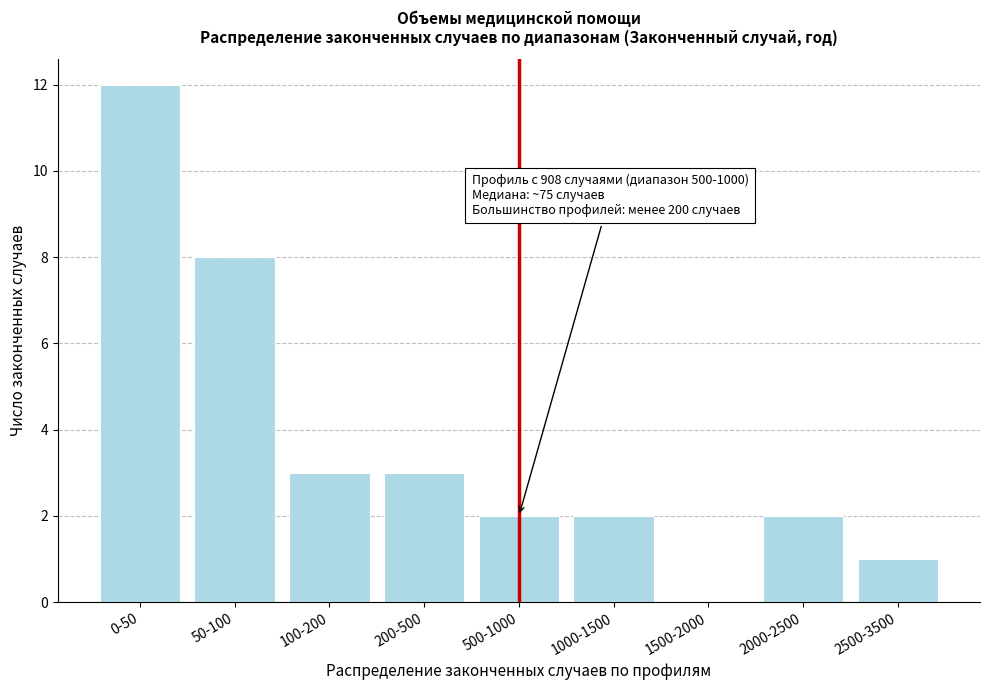

Reading left to right, list all the values displayed in this chart.

0-50=12	50-100=8	100-200=3	200-500=3	500-1000=2	1000-1500=2	1500-2000=0	2000-2500=2	2500-3500=1